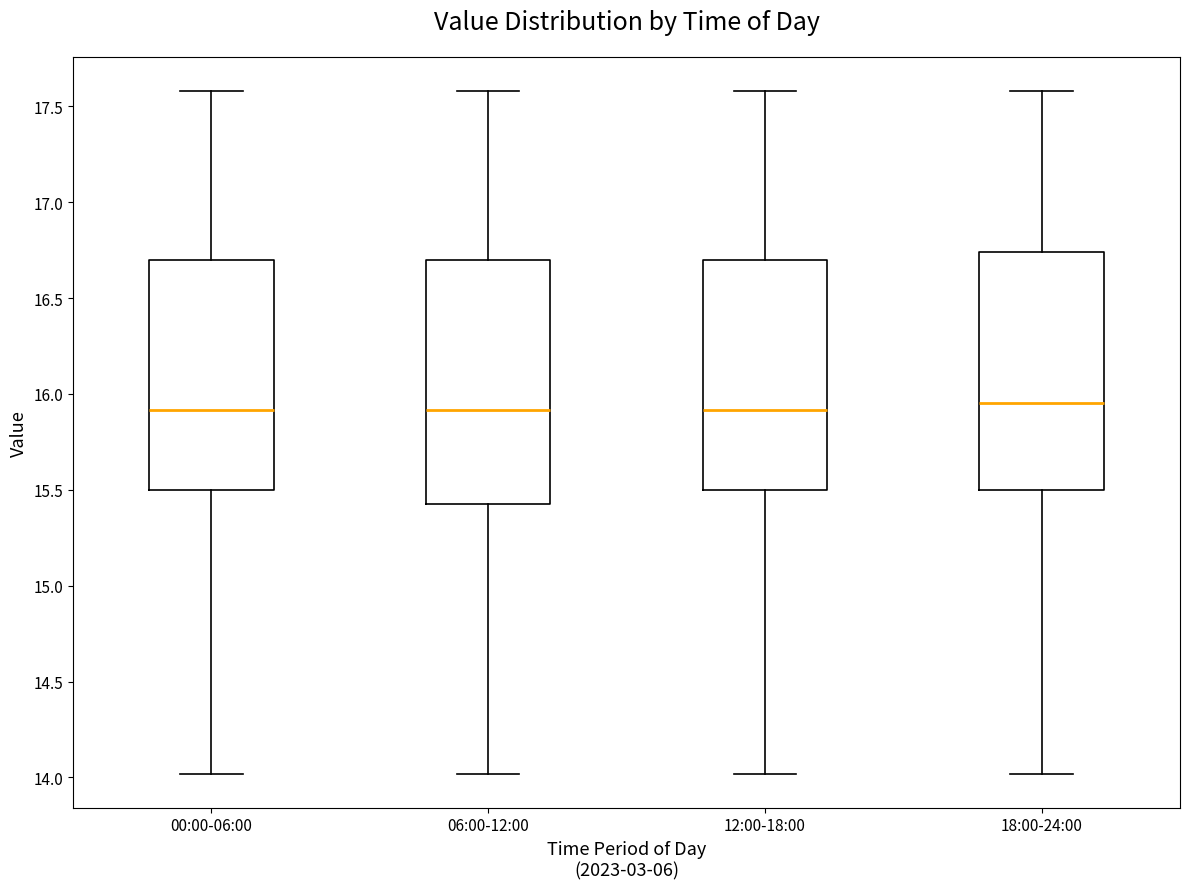

Reading left to right, read every box against the y-axis: the position of its median line, the range the box covers, and the ends of its whiskers. The values are not printed on the chart, so give them approximately, as read against the axis.

00:00-06:00: median 15.90, box 15.50 to 16.70, whiskers 14.00 to 17.60
06:00-12:00: median 15.90, box 15.45 to 16.70, whiskers 14.00 to 17.60
12:00-18:00: median 15.90, box 15.50 to 16.70, whiskers 14.00 to 17.60
18:00-24:00: median 15.95, box 15.50 to 16.75, whiskers 14.00 to 17.60